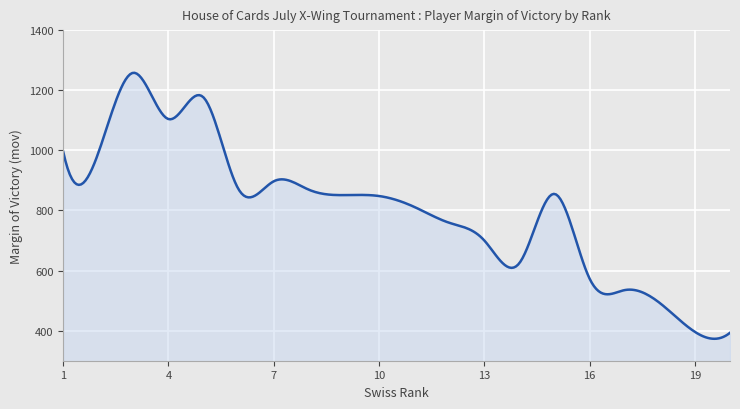

What is the difference between the maximum and minimum values?

884.9